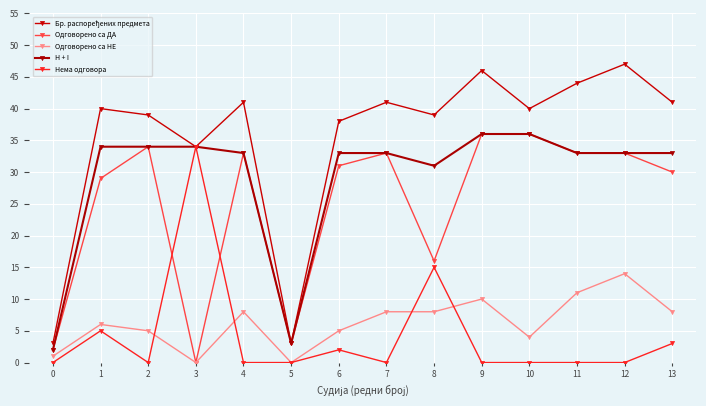

Which has a higher value, 8 or 0?

8